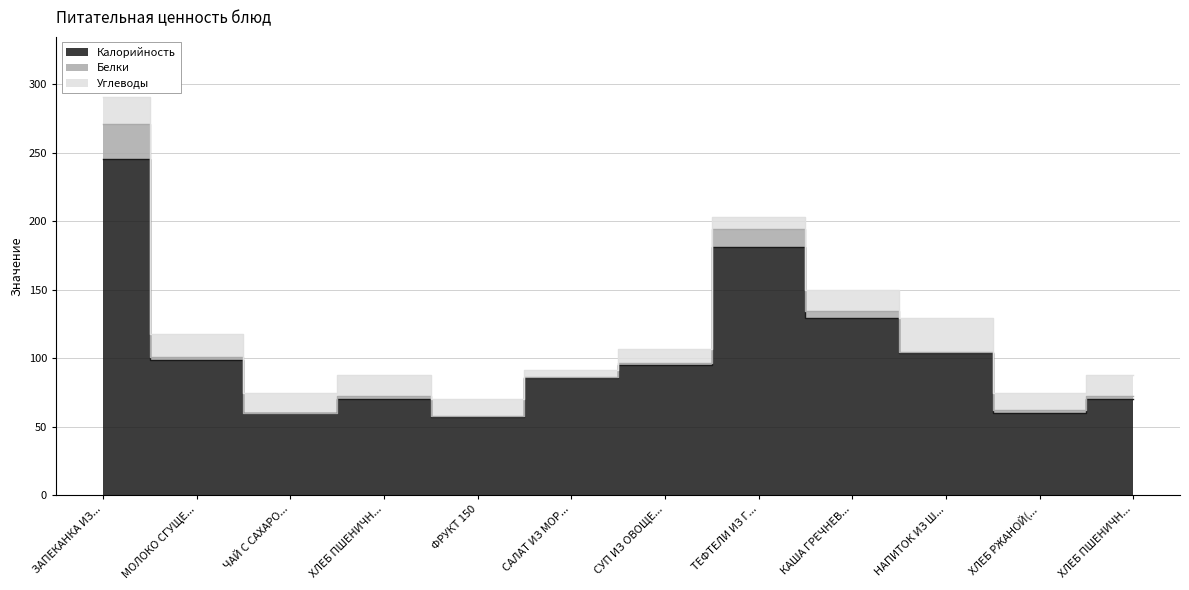

How many data points in Углеводы are above 14?

7